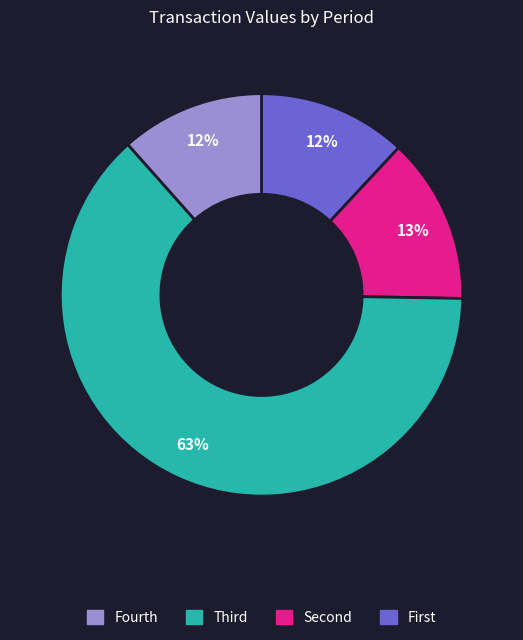

Is there any slice that represents more than half of the pie?

Yes